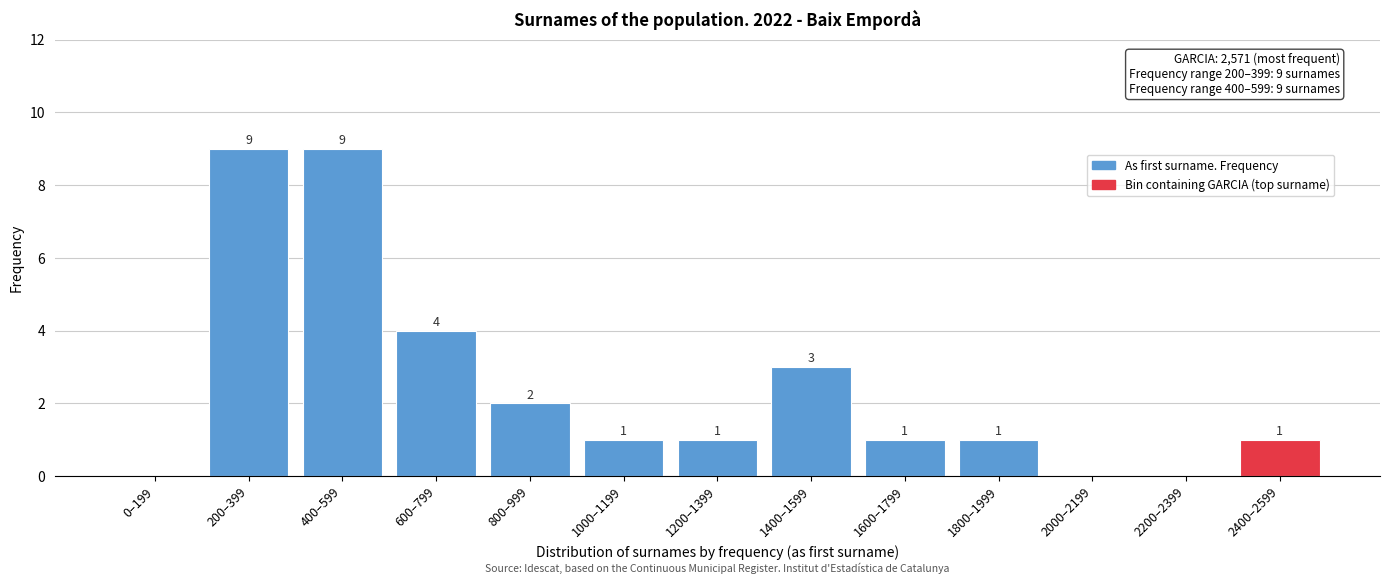

Reading left to right, transcribe all the data shown in this chart.

0–199=0	200–399=9	400–599=9	600–799=4	800–999=2	1000–1199=1	1200–1399=1	1400–1599=3	1600–1799=1	1800–1999=1	2000–2199=0	2200–2399=0	2400–2599=1